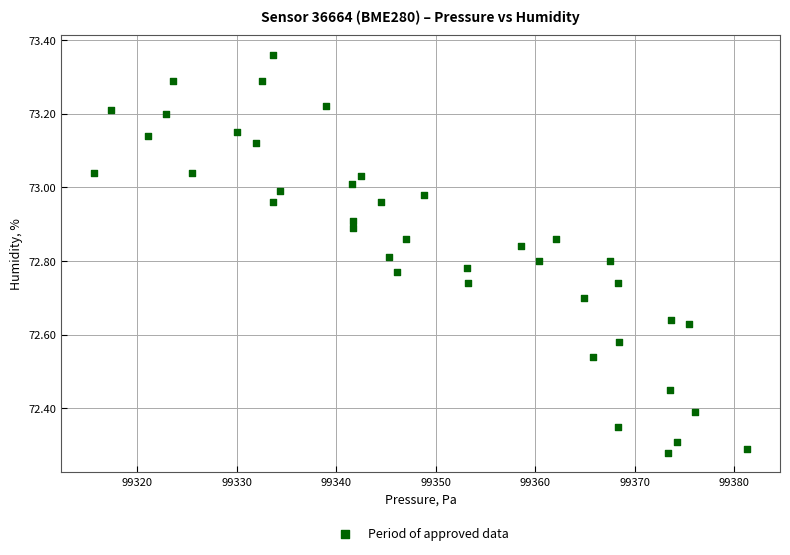

What is the range of X values (max minus min)?

65.6